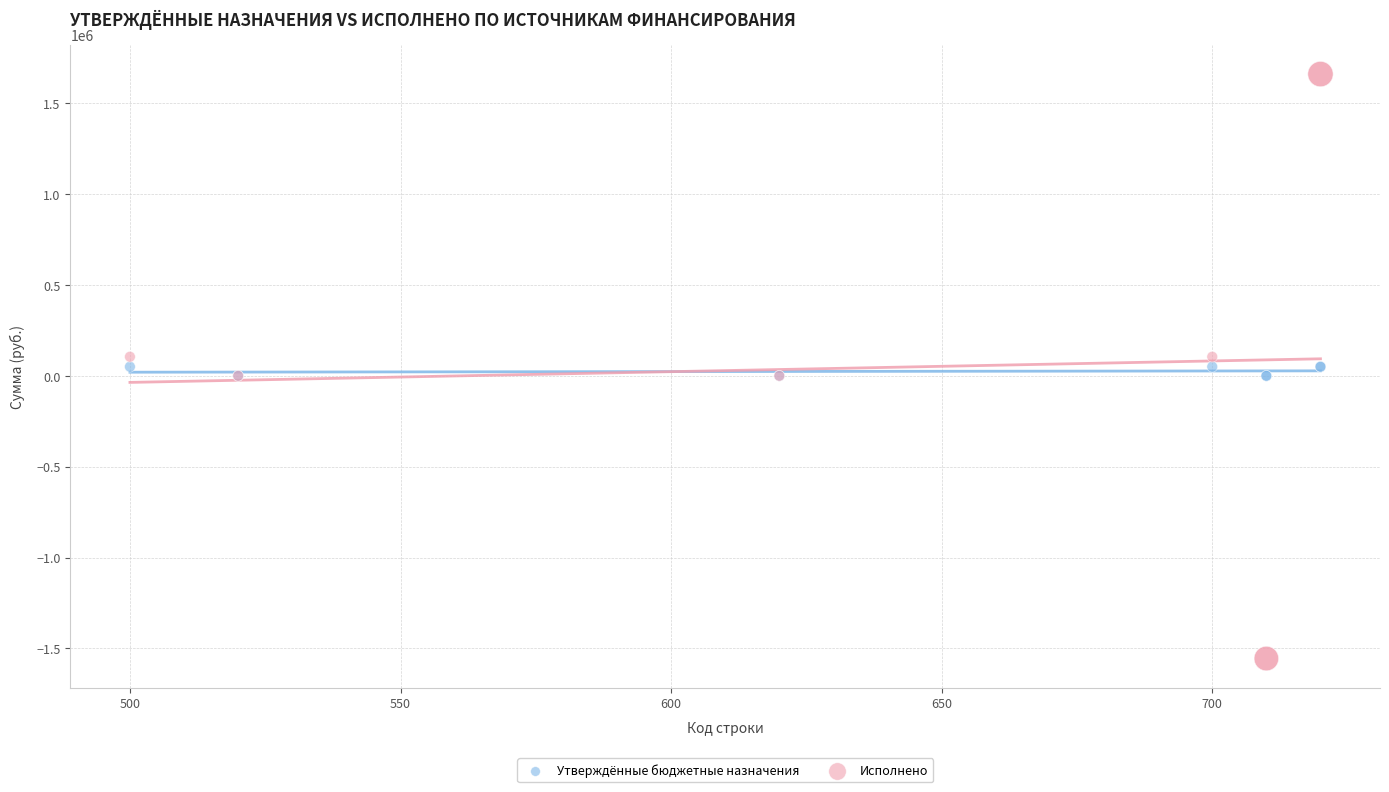

Which series has the widest spread of Y values?

Исполнено